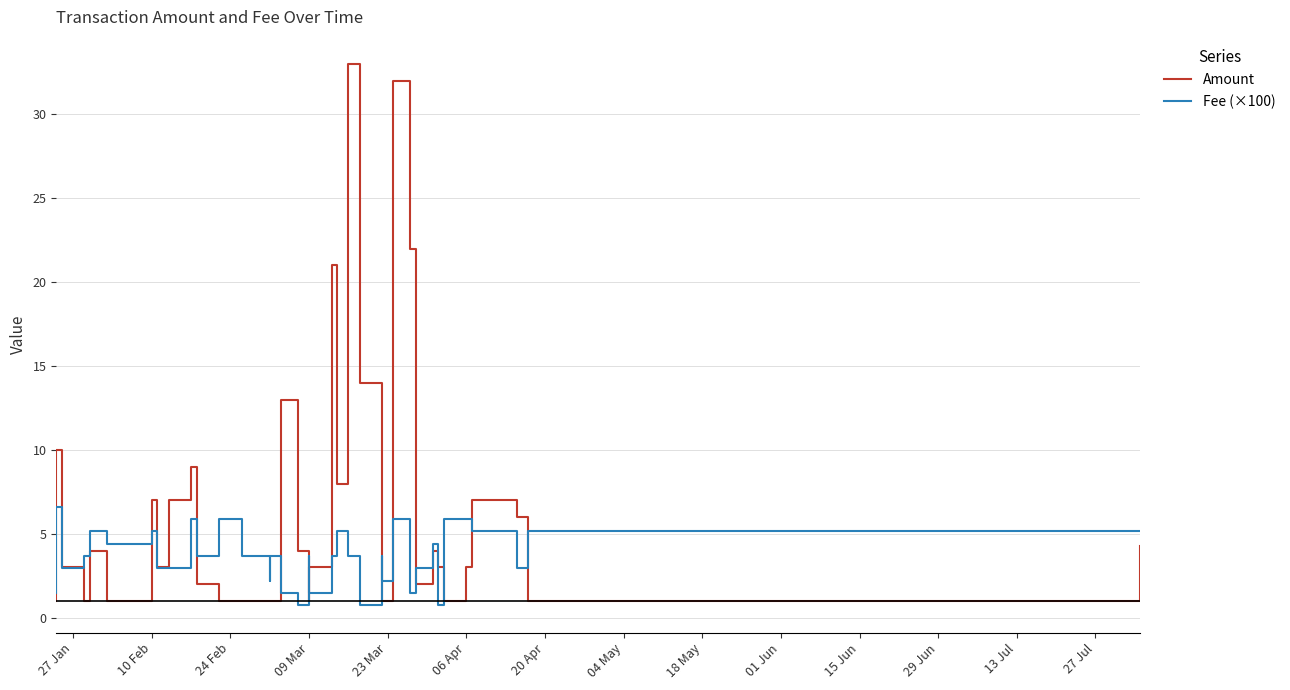

True or false: Amount has more than 1 interior local peaks.

True